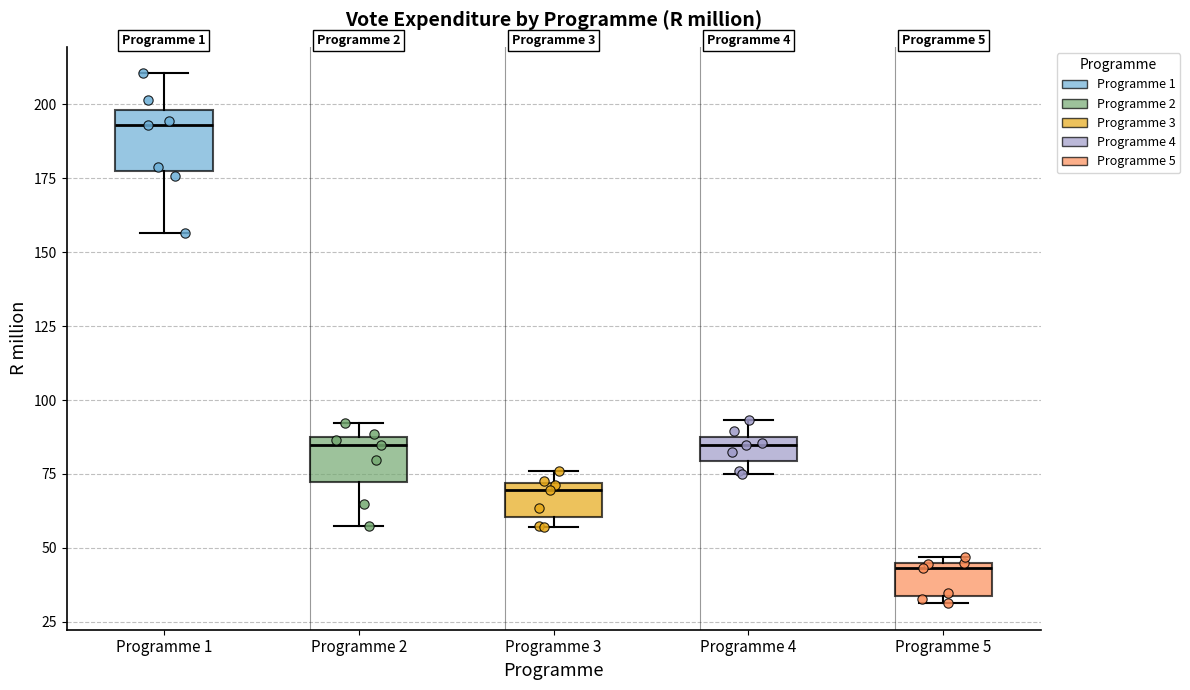

Which box has the lowest median line?

Programme 5